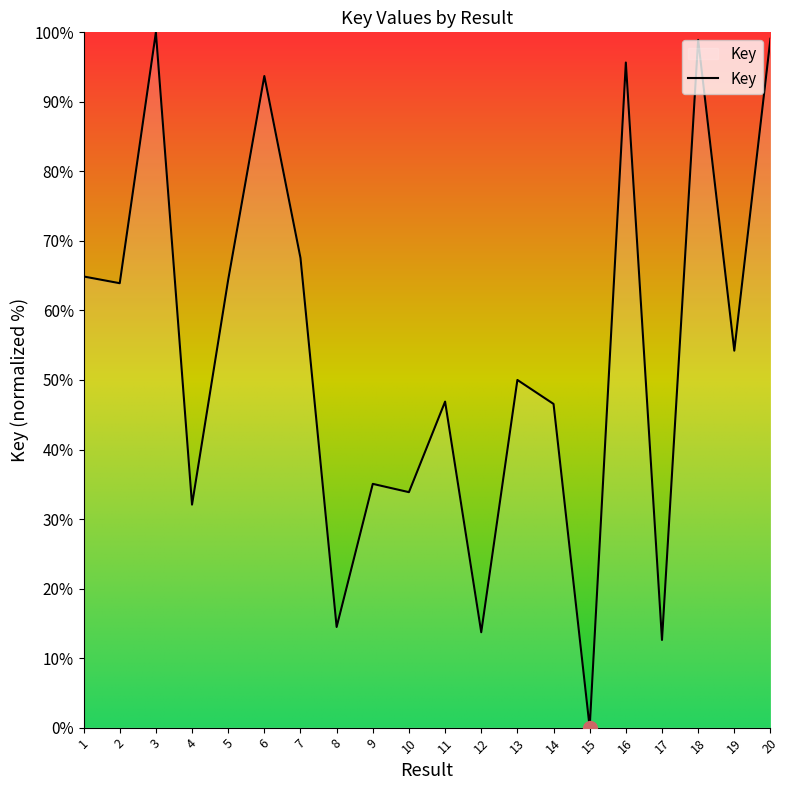

Does the chart display data point markers on the line(s)?

No